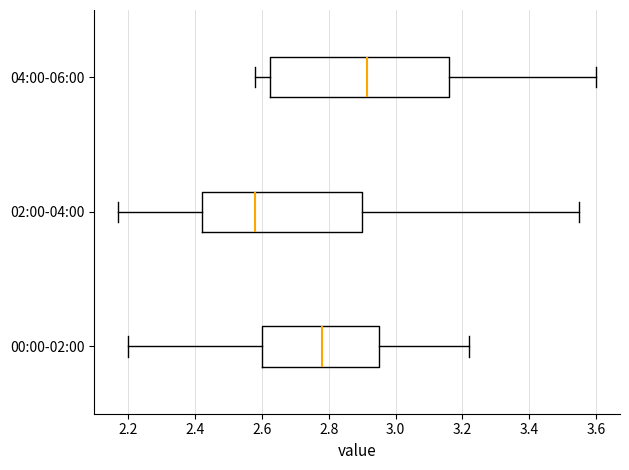

Reading bottom to top, read every box against the x-axis: the position of its median line, the range the box covers, and the ends of its whiskers. The values are not printed on the chart, so give them approximately, as read against the axis.

00:00-02:00: median 2.78, box 2.60 to 2.96, whiskers 2.20 to 3.22
02:00-04:00: median 2.58, box 2.42 to 2.90, whiskers 2.18 to 3.56
04:00-06:00: median 2.92, box 2.62 to 3.16, whiskers 2.58 to 3.60